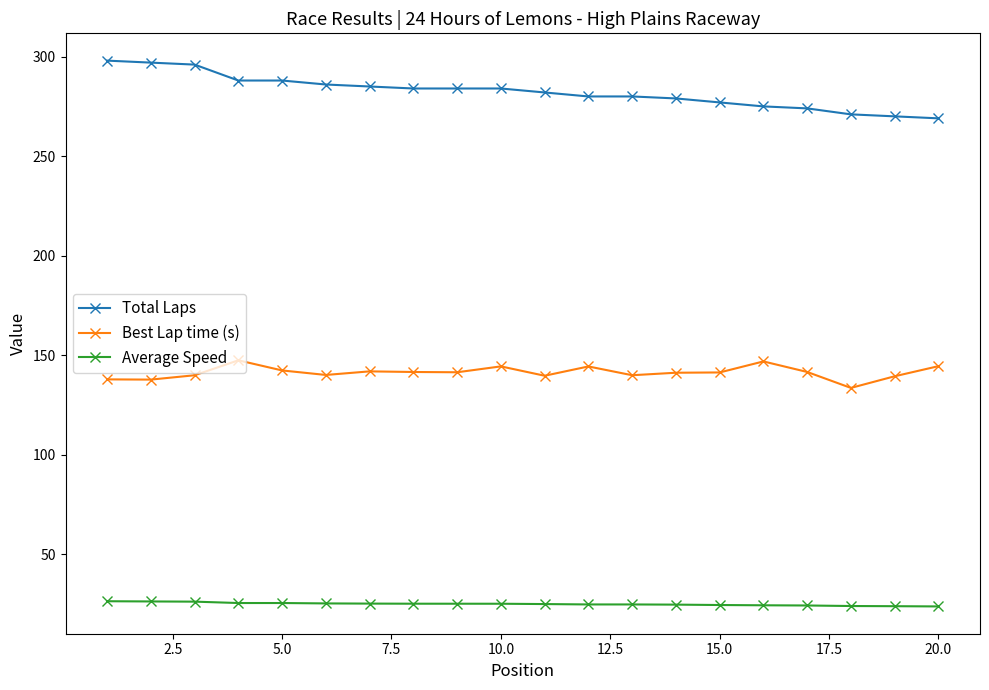

True or false: Best Lap time (s) and Average Speed cross at least once.

False